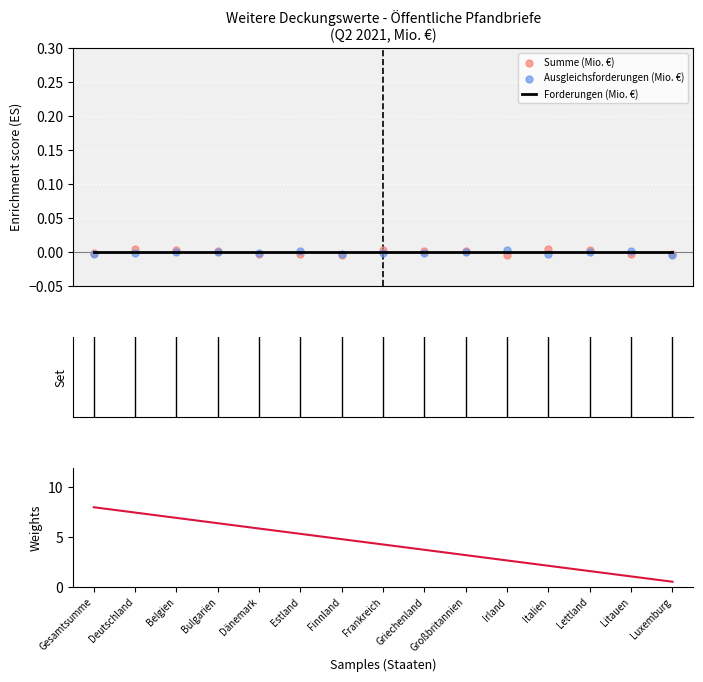

Which series has the largest total across all categories?

Forderungen-Gewicht